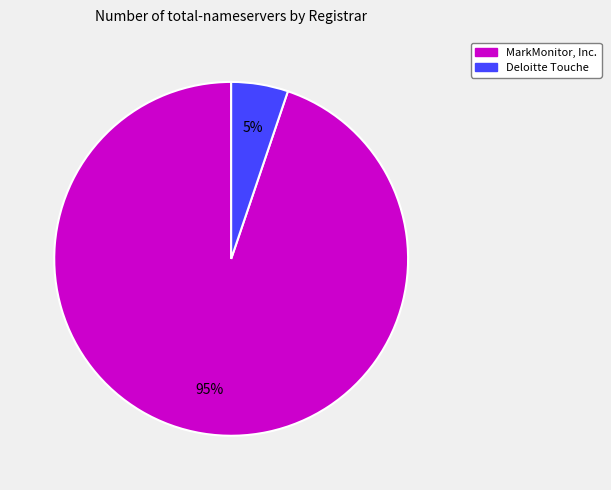

How many segments does this pie chart have?

2